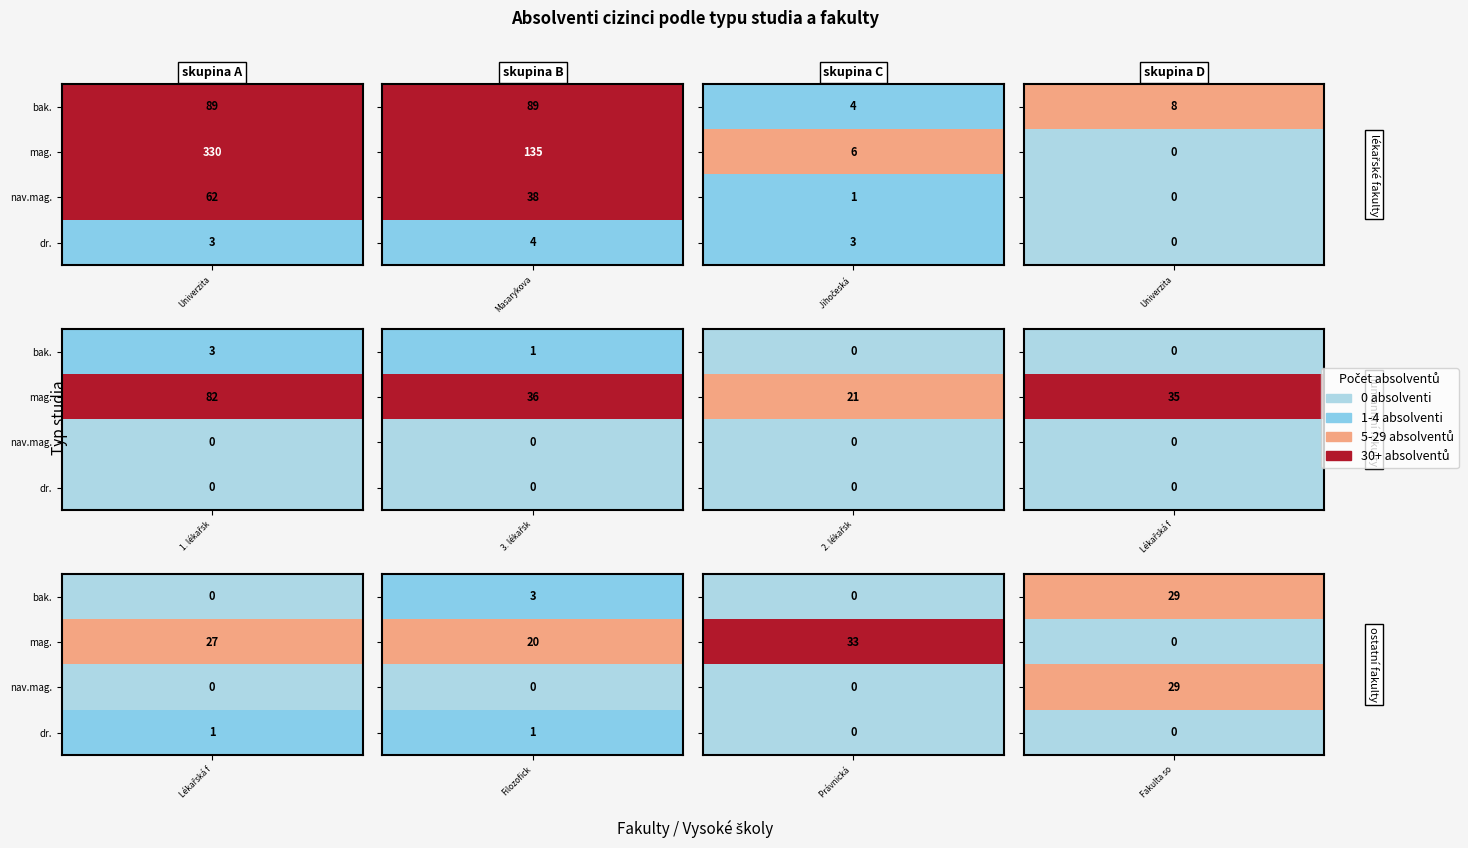

Reading right to left, what are all the values shown in this chart?

Univerzita Karlova v Praze: 3=3	2=62	1=330	0=89
Masarykova univerzita: 3=4	2=38	1=135	0=89
Jihočeská univerzita: 3=3	2=1	1=6	0=4
Univerzita J. E. Purkyně: 3=0	2=0	1=0	0=8
1. lékařská fakulta: 3=0	2=0	1=82	0=3
3. lékařská fakulta: 3=0	2=0	1=36	0=1
2. lékařská fakulta: 3=0	2=0	1=21	0=0
Lékařská fakulta Plzeň: 3=0	2=0	1=35	0=0
Lékařská fakulta HK: 3=1	2=0	1=27	0=0
Filozofická fakulta UK: 3=1	2=0	1=20	0=3
Právnická fakulta UK: 3=0	2=0	1=33	0=0
Fakulta sociálních věd: 3=0	2=29	1=0	0=29